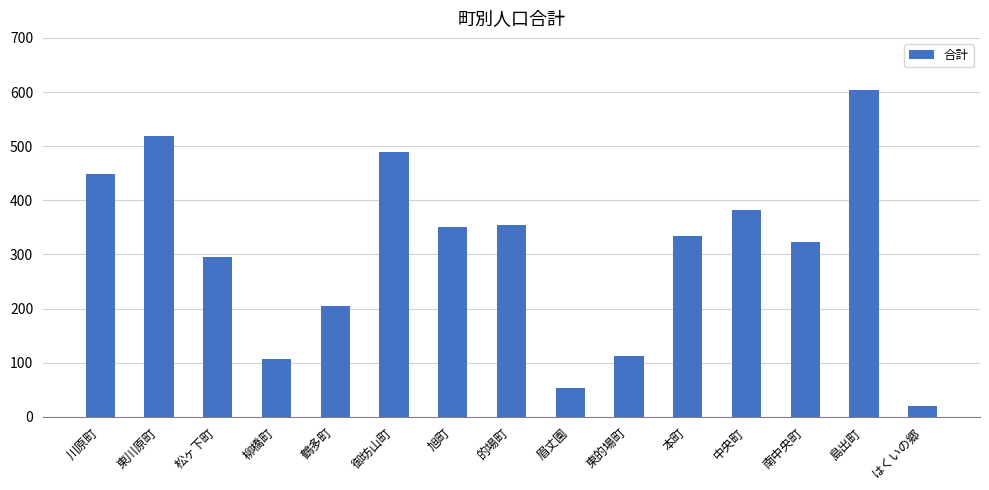

Is it true that the value at 川原町 is 448?

True